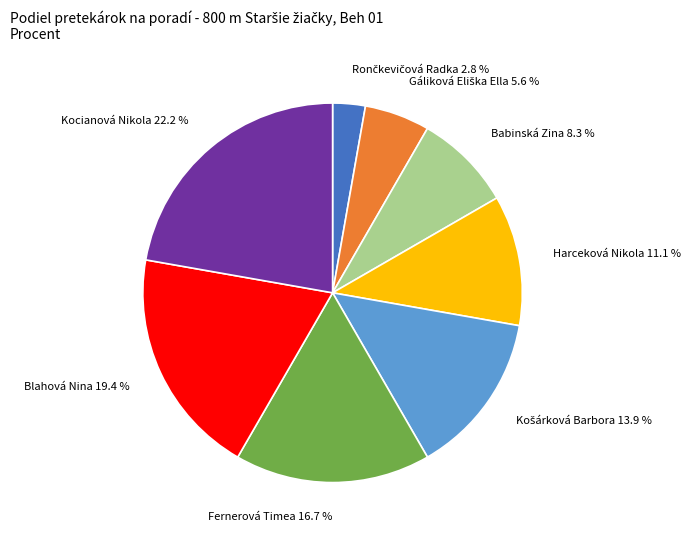

Between Blahová Nina and Fernerová Timea, which is larger?

Blahová Nina